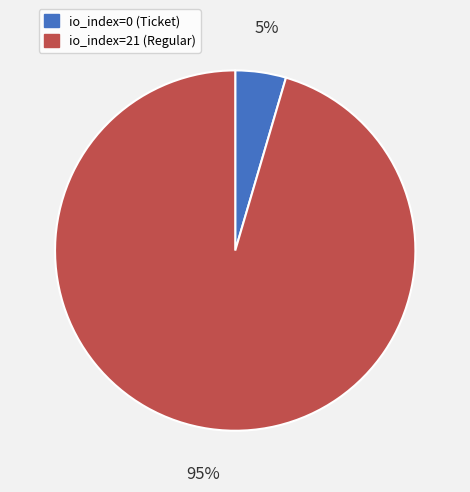

How many segments does this pie chart have?

2